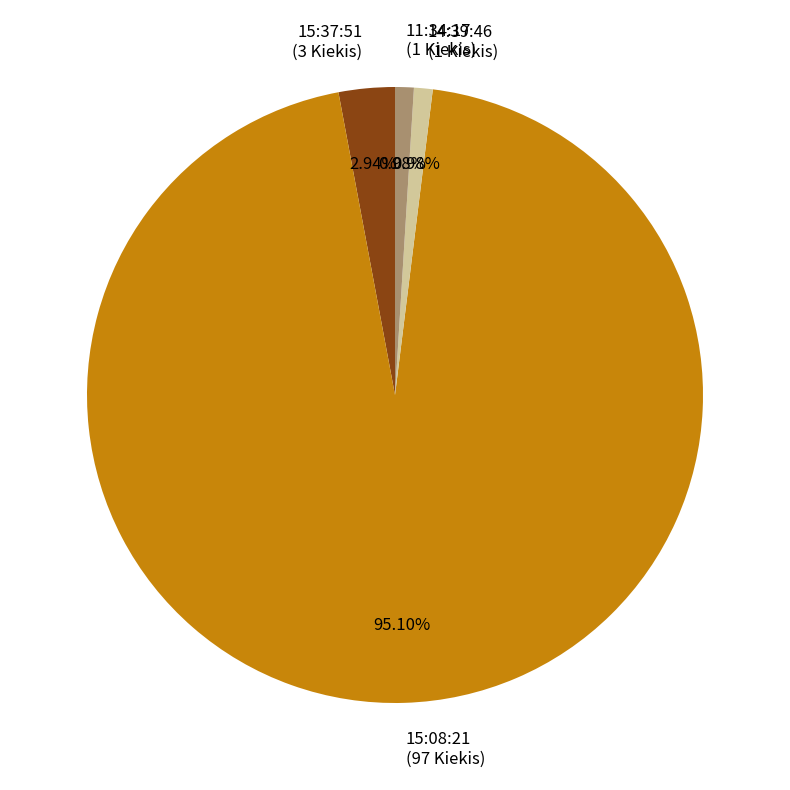

Combined, do 15:08:21 and 11:34:17 account for over 50%?

Yes